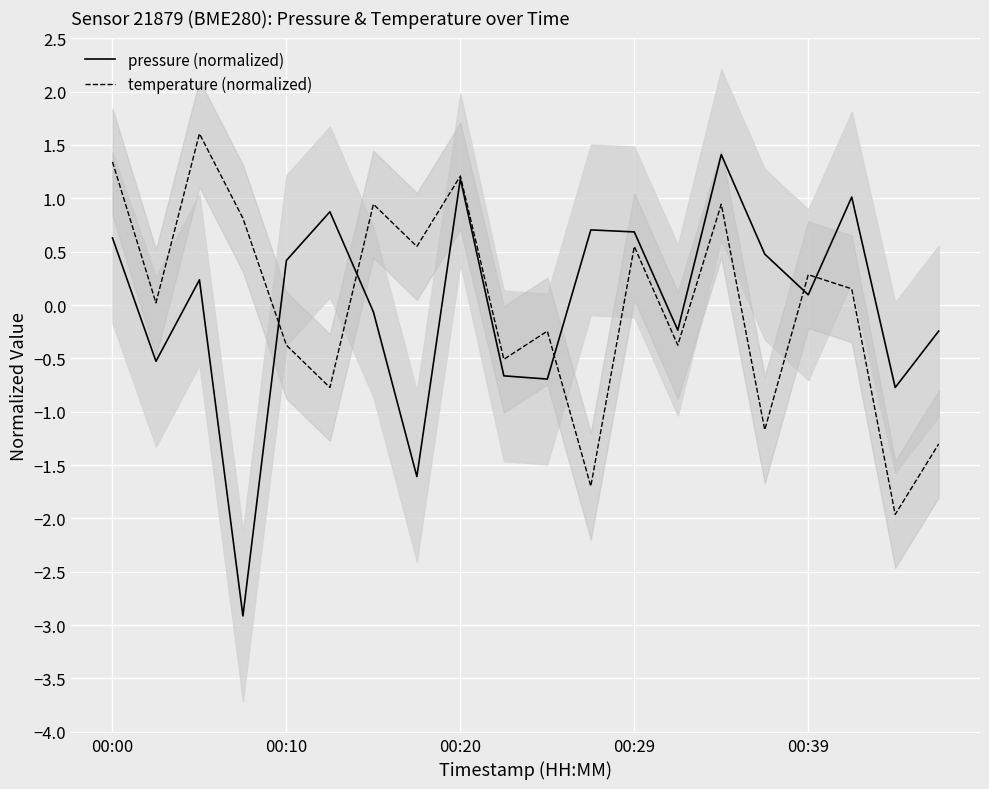

Is it true that pressure (normalized) equals 0.1 at 00:39?

True